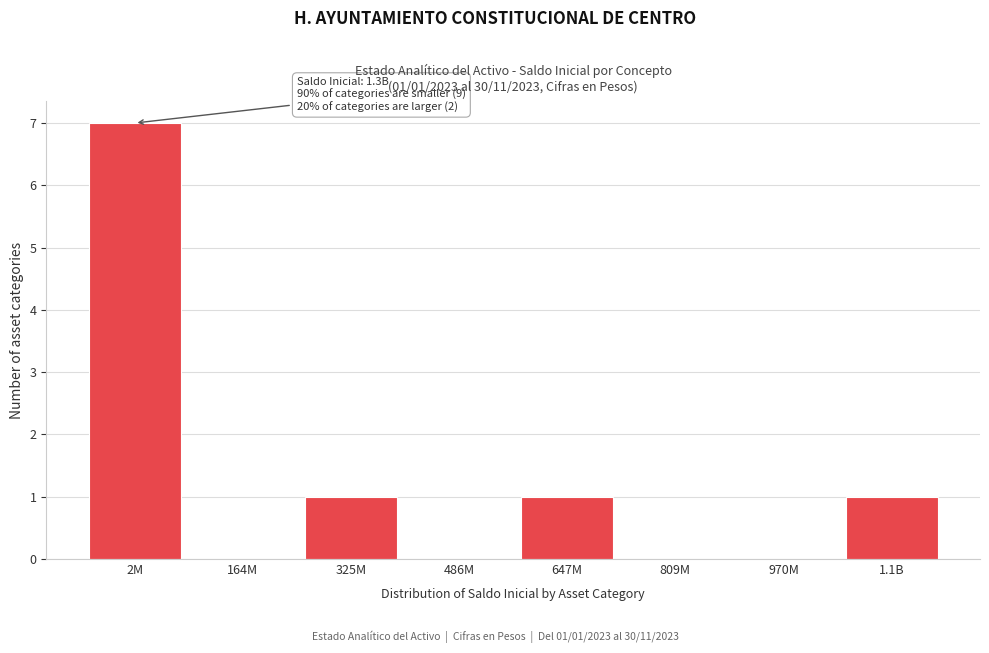

Reading left to right, transcribe all the data shown in this chart.

2M=7	164M=0	325M=1	486M=0	647M=1	809M=0	970M=0	1.1B=1